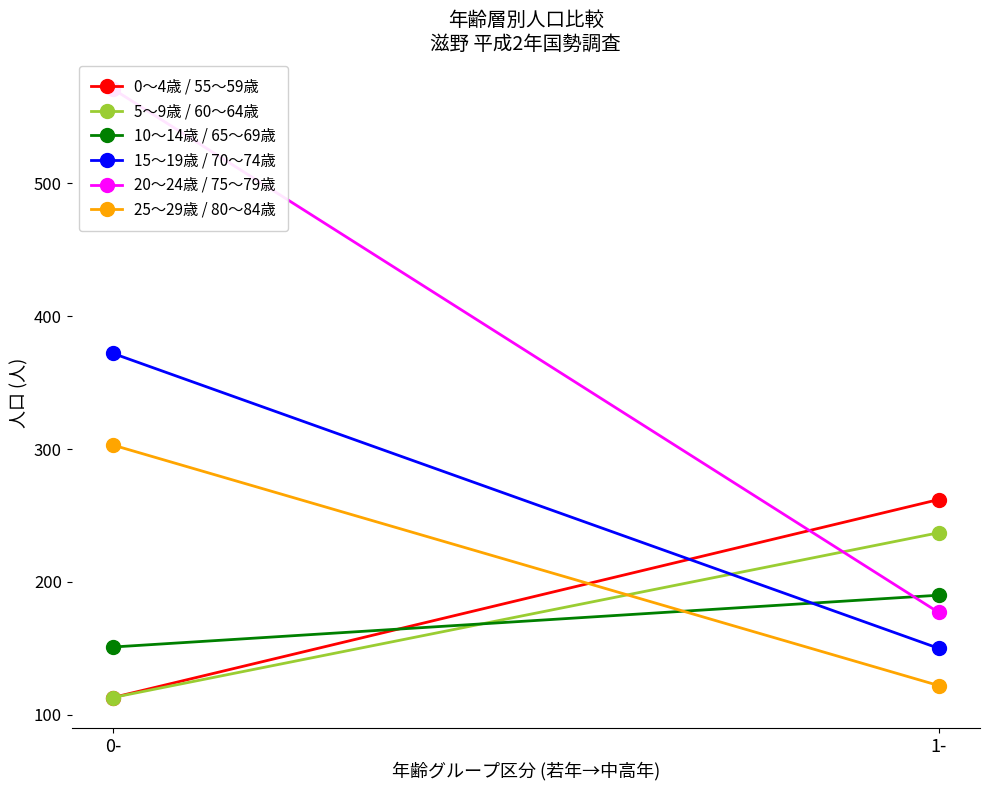

The 10〜14歳 / 65〜69歳 series shows 190 at 1-. True or false?

True